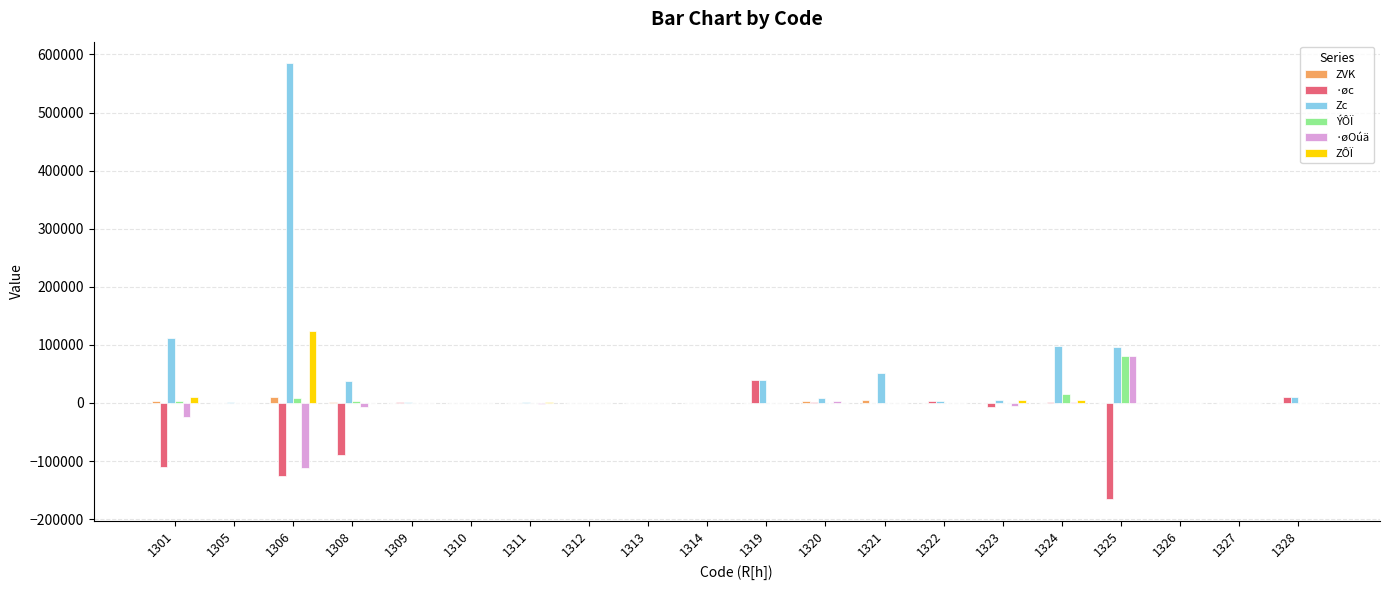

What is the maximum value shown in the chart?

584460